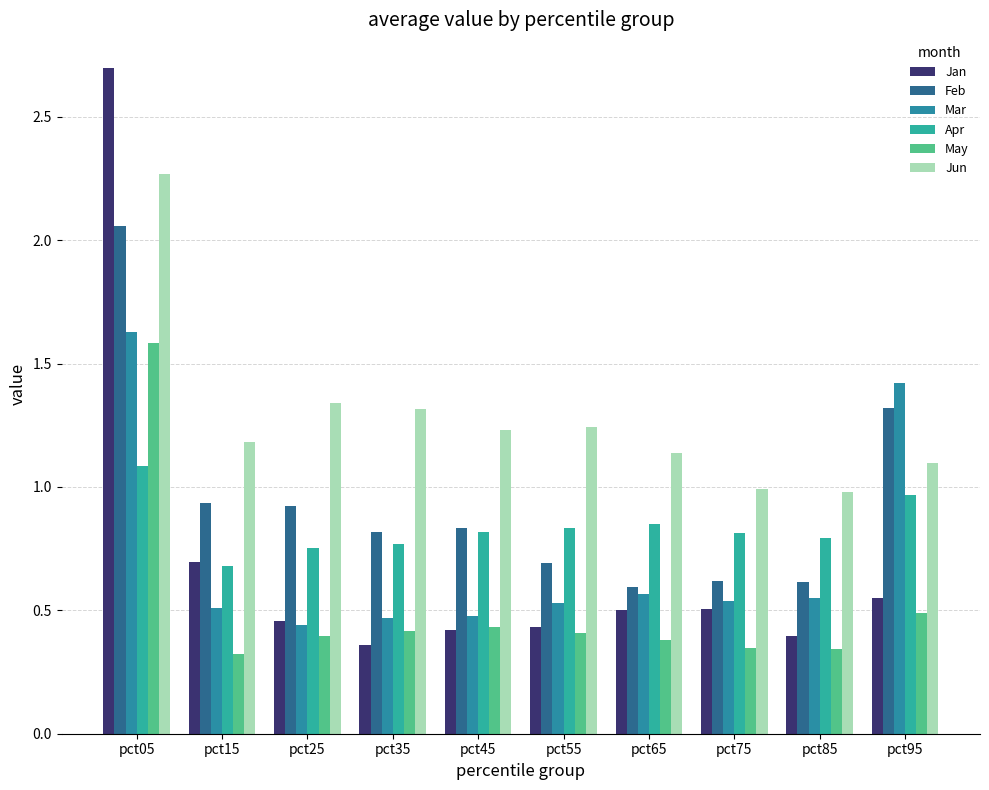

What is the minimum value shown in the chart?

0.3